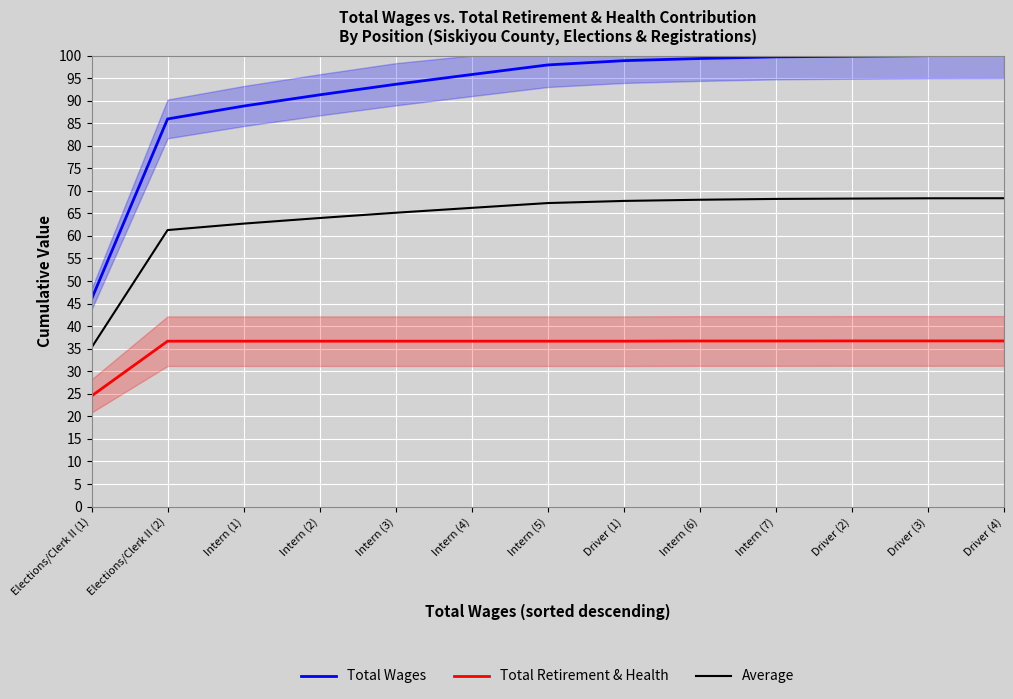

Rank the series at Driver (3) from highest to lowest value.

Total Wages, Average, Total Retirement & Health